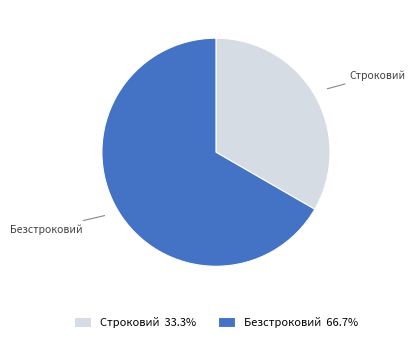

Is there any slice that represents more than half of the pie?

Yes